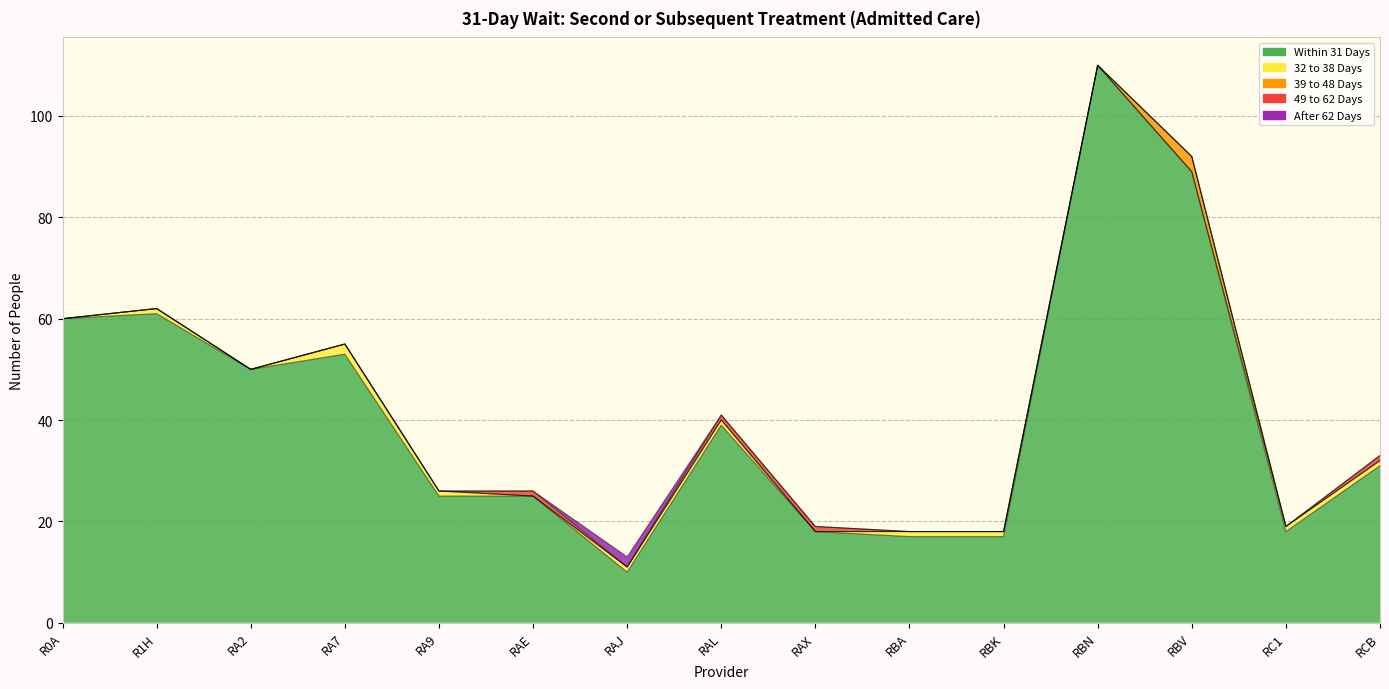

Reading right to left, list all the values displayed in this chart.

Within 31 Days: 31	18	89	110	17	17	18	39	10	25	25	53	50	61	60
32 to 38 Days: 1	1	0	0	1	1	0	1	1	0	1	2	0	1	0
39 to 48 Days: 0	0	3	0	0	0	0	0	0	0	0	0	0	0	0
49 to 62 Days: 1	0	0	0	0	0	1	1	0	1	0	0	0	0	0
After 62 Days: 0	0	0	0	0	0	0	0	2	0	0	0	0	0	0